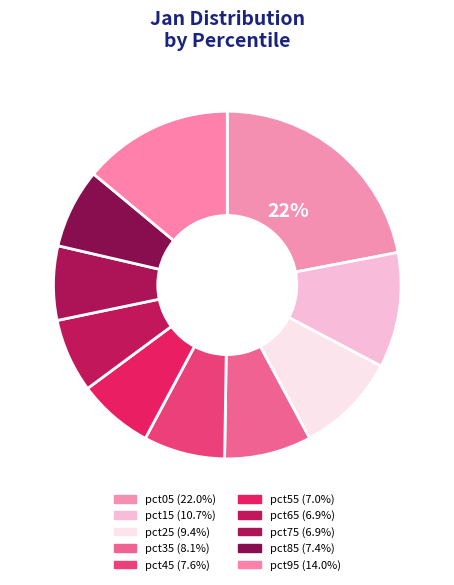

Rank the categories by value from lowest to highest.

pct65, pct75, pct55, pct85, pct45, pct35, pct25, pct15, pct95, pct05